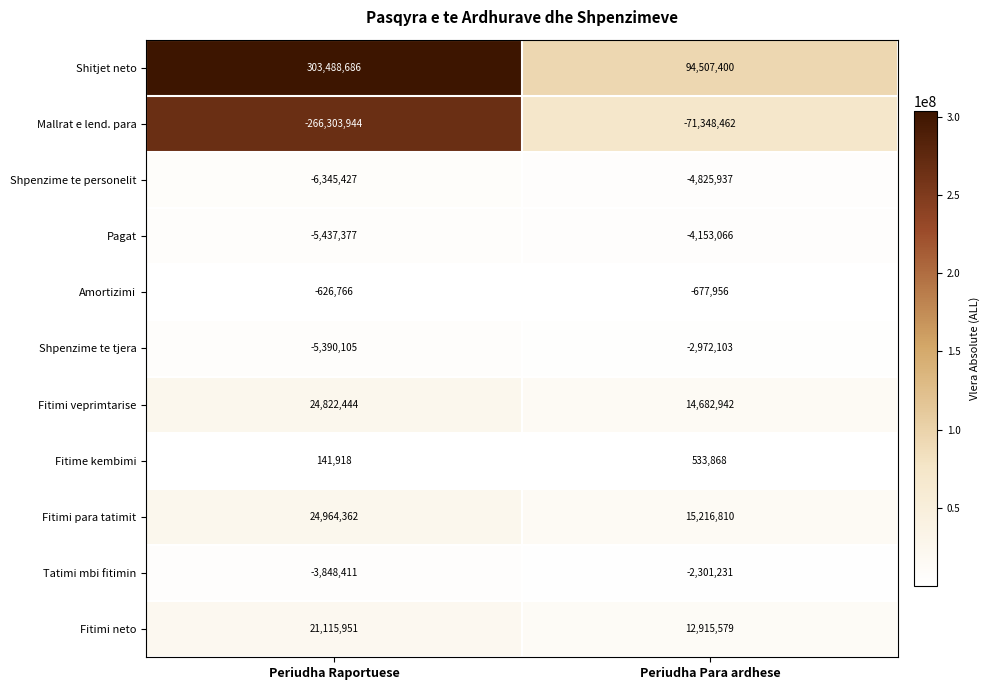

What is the minimum value for Fitime kembimi?

141918